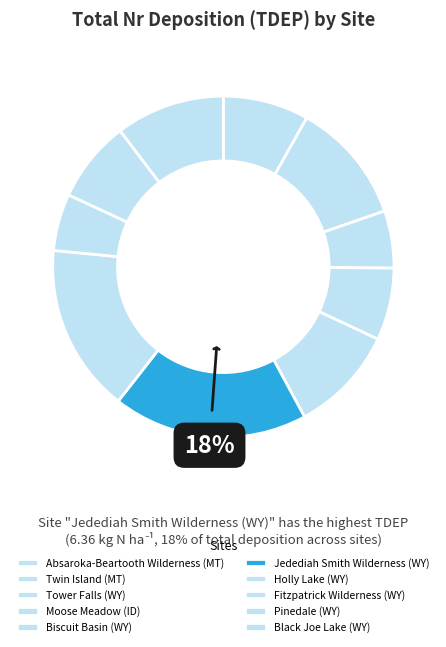

How many slices are in this pie chart?

10